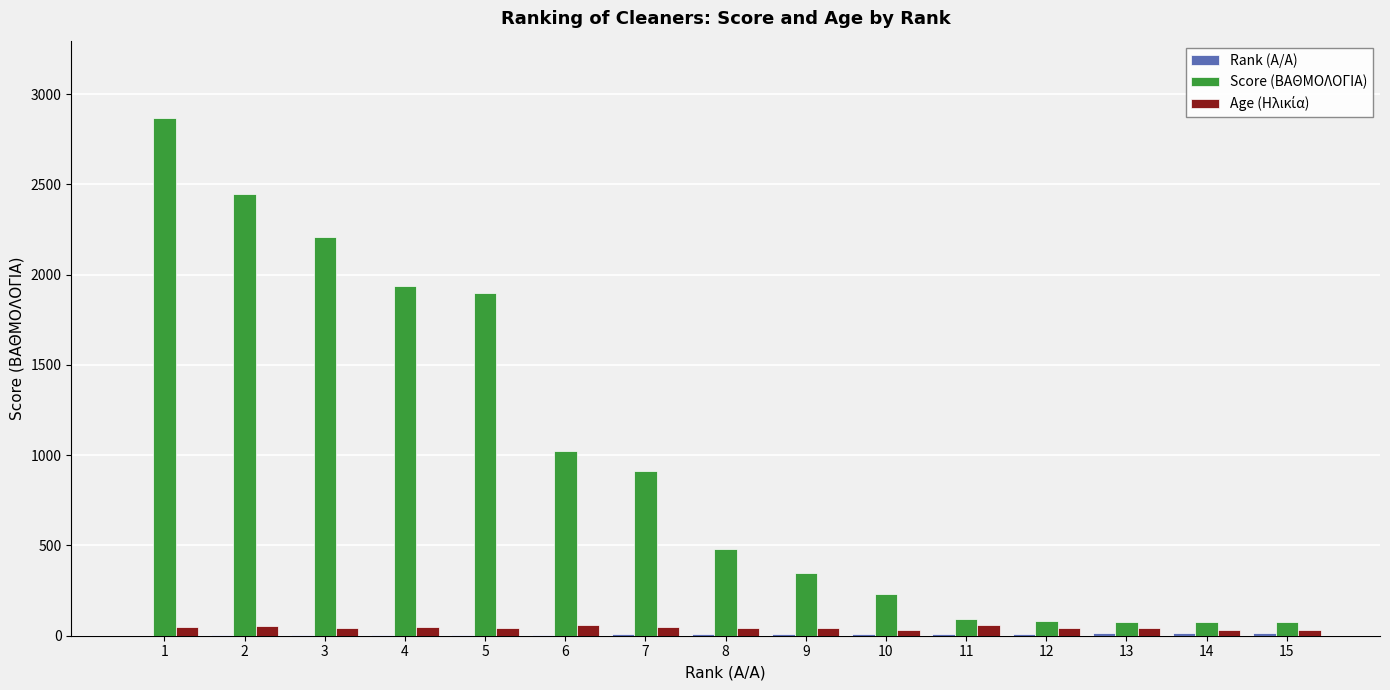

Which category has the highest value across all series?

1